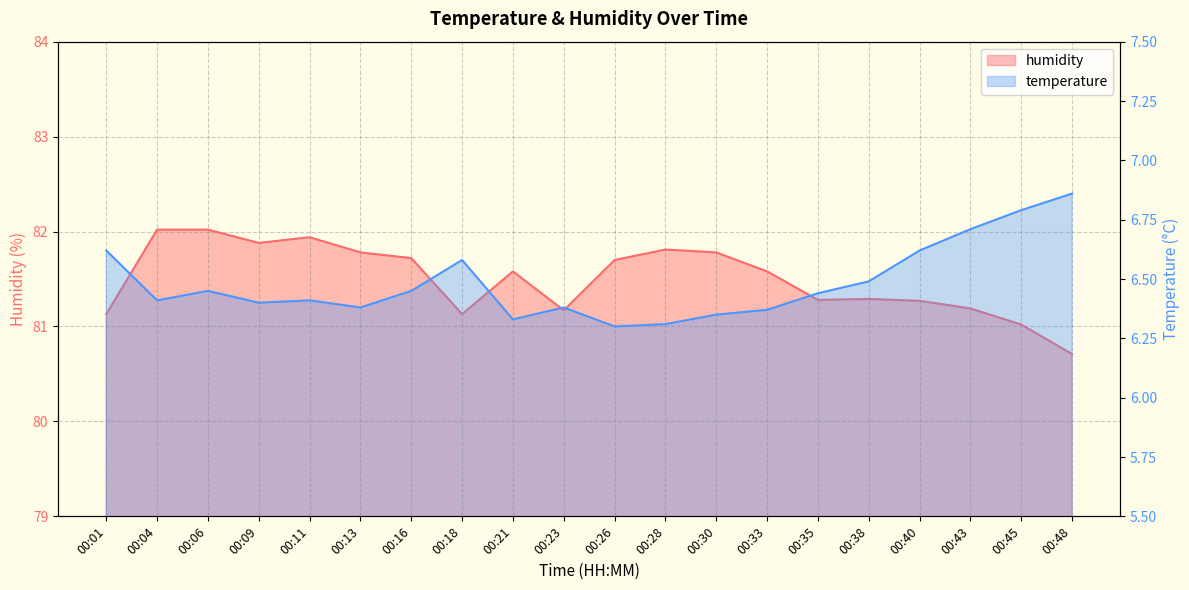

Between 00:18 and 00:33, which series saw the biggest shift?

humidity